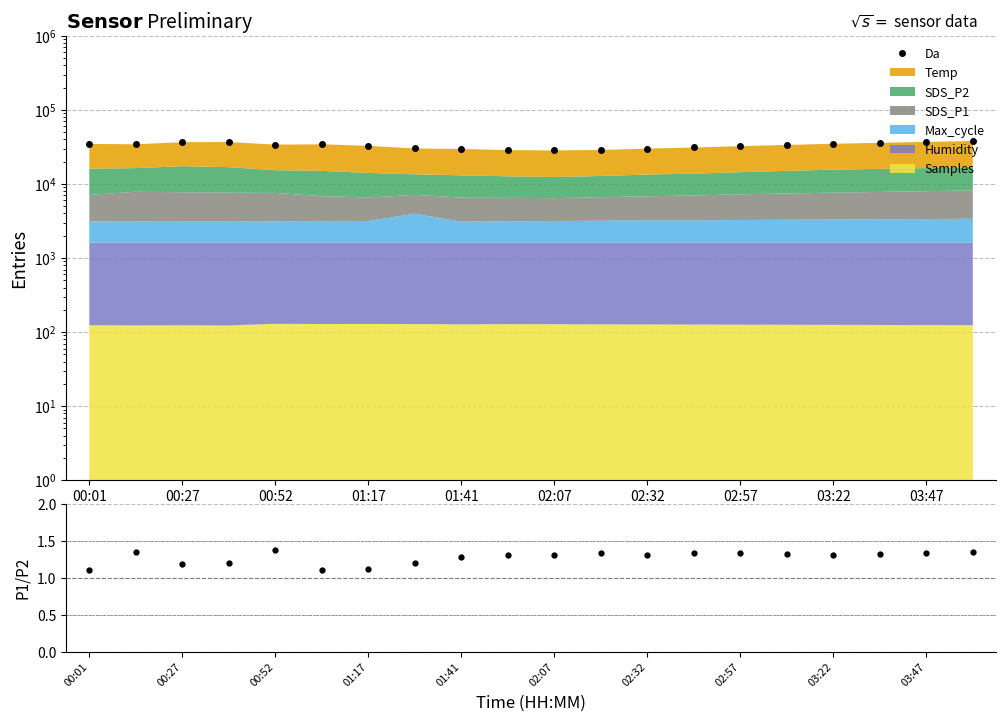

True or false: Da and SDS_P1/SDS_P2 cross at least once.

False